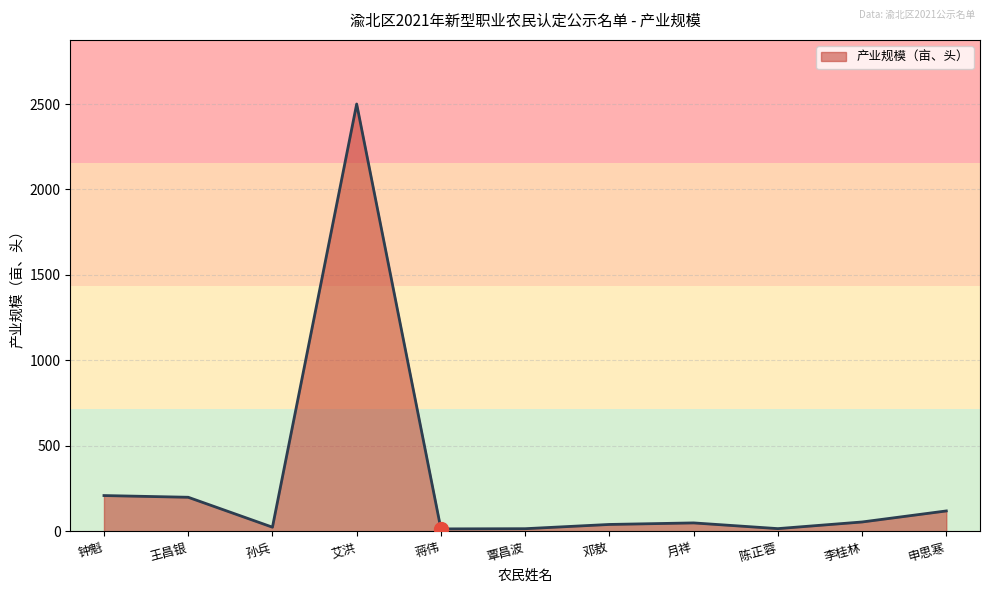

Which has a higher value, 李桂林 or 申思寒?

申思寒